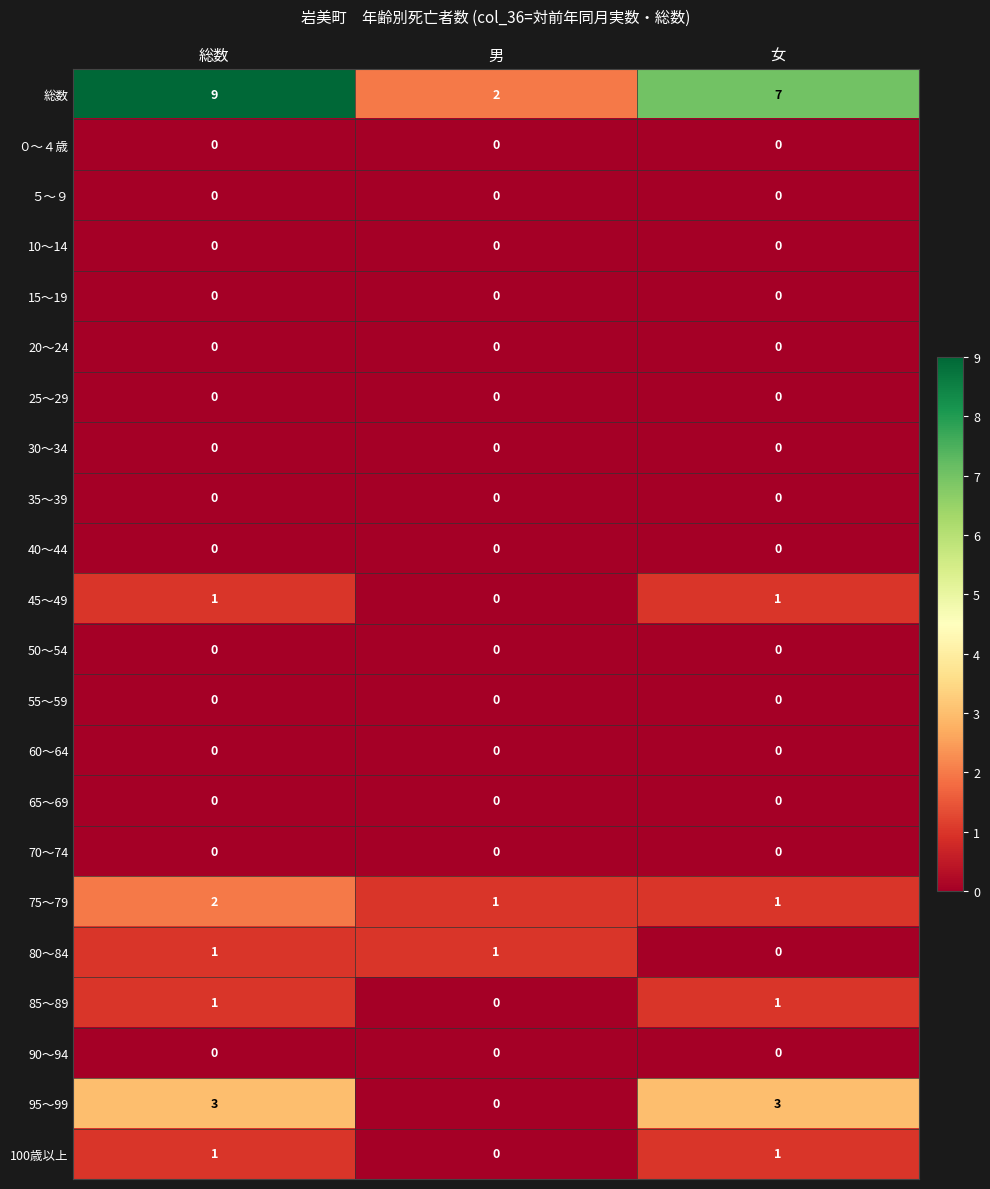

True or false: 60～64 has a value of 0 at 女.

True